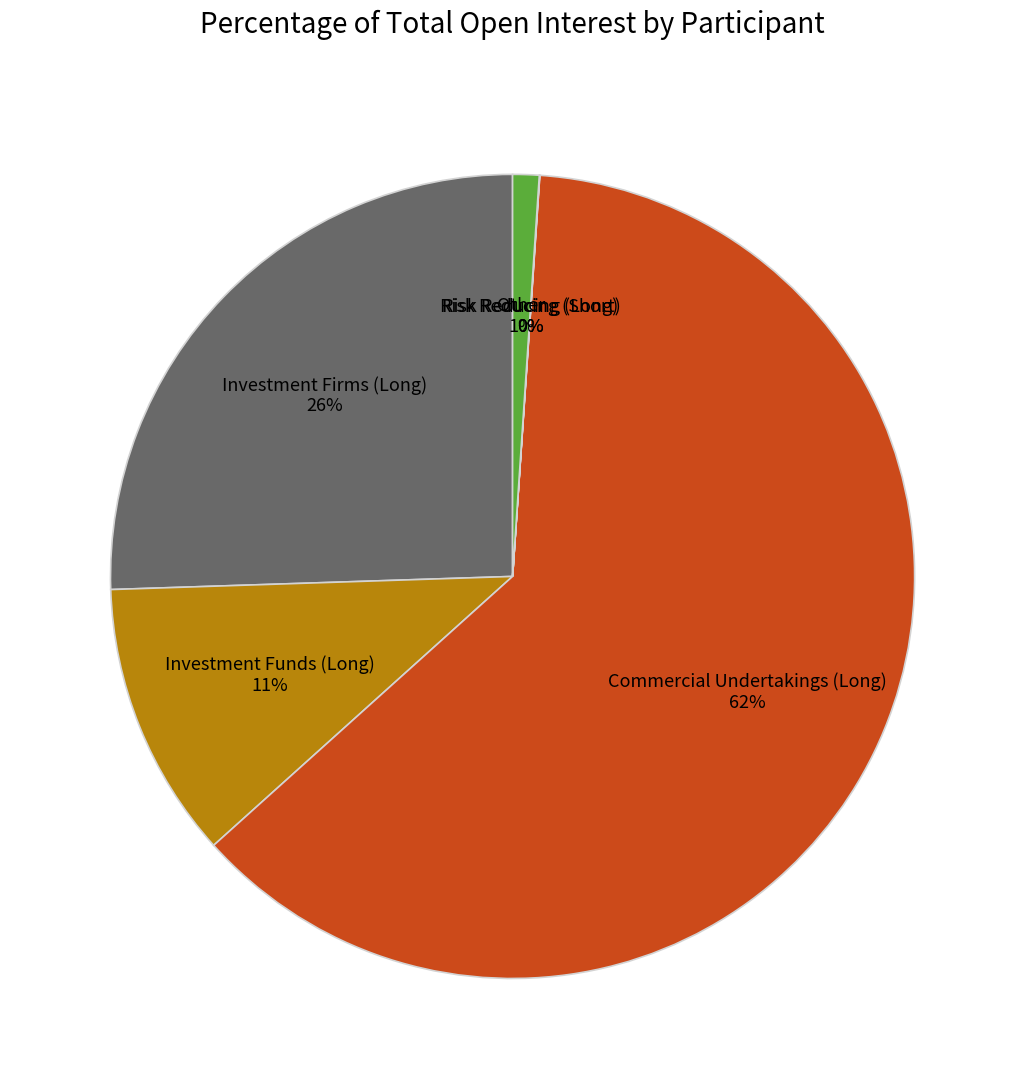

The Investment Funds (Long) slice represents 11% of the pie. True or false?

True